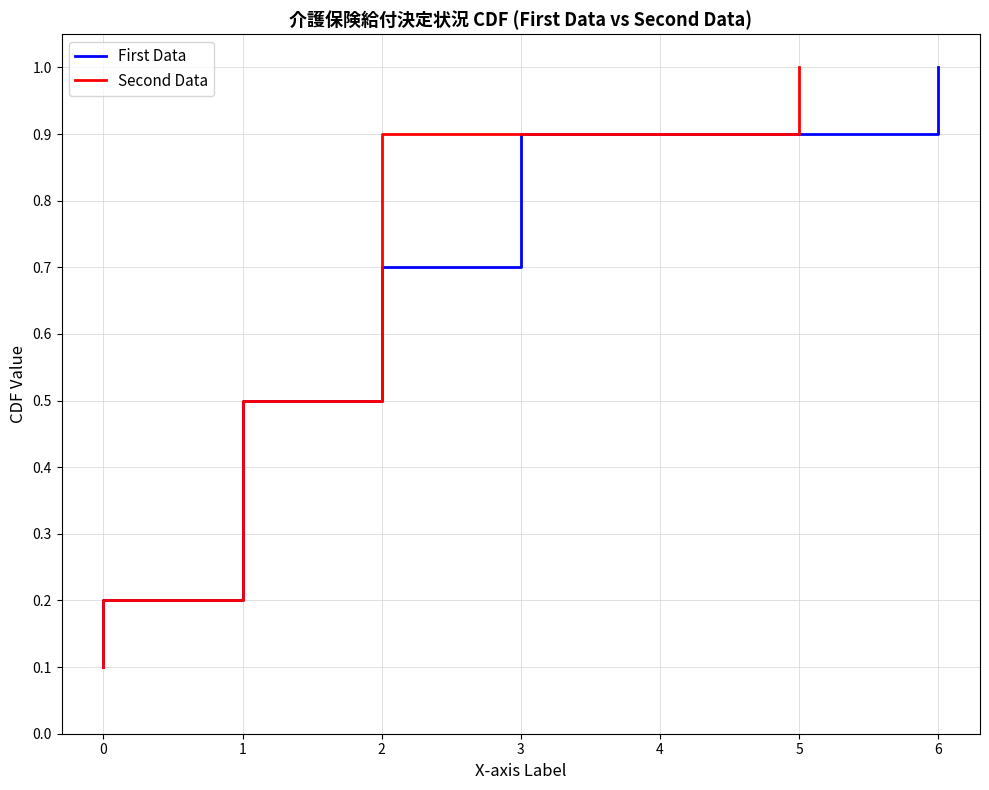

What are all the series names shown in the legend?

First Data, Second Data